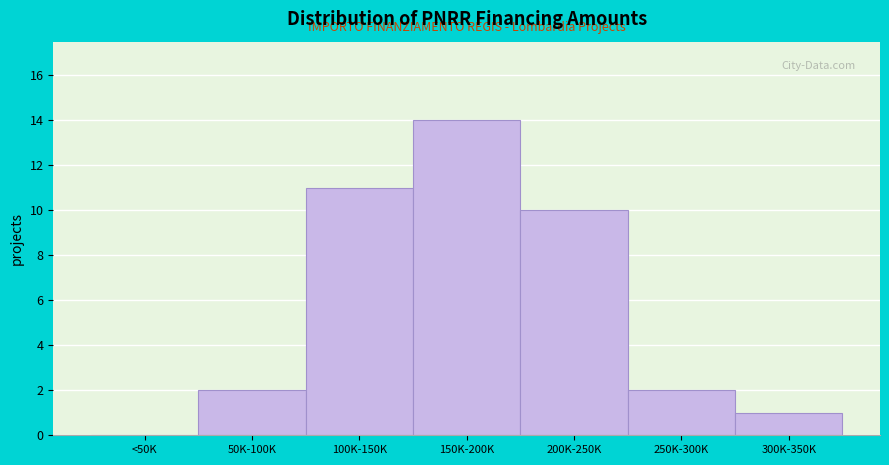

Reading right to left, extract all data points from this chart.

300K-350K=1	250K-300K=2	200K-250K=10	150K-200K=14	100K-150K=11	50K-100K=2	<50K=0